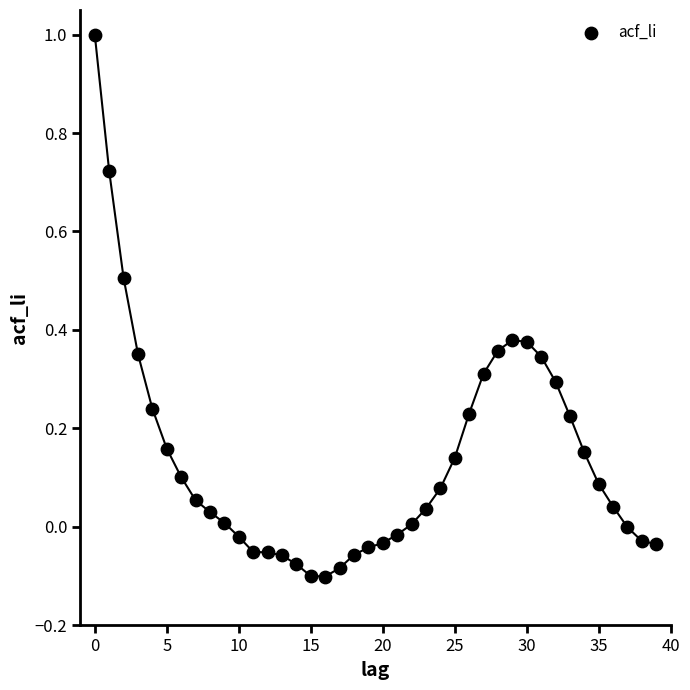

What is the range of Y values (max minus min)?

1.1